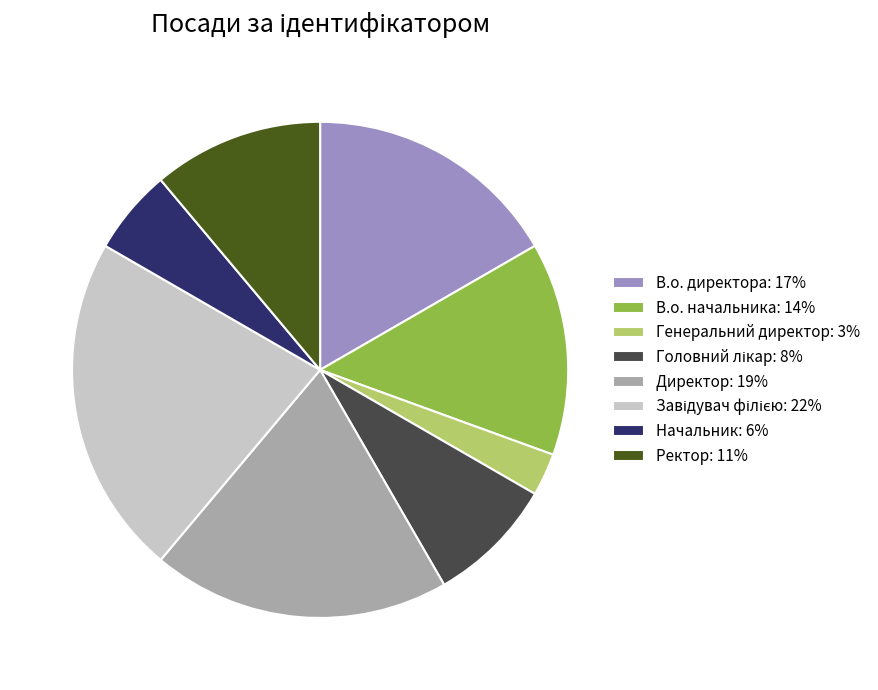

True or false: В.о. директора: 17% accounts for 17% of the total.

True